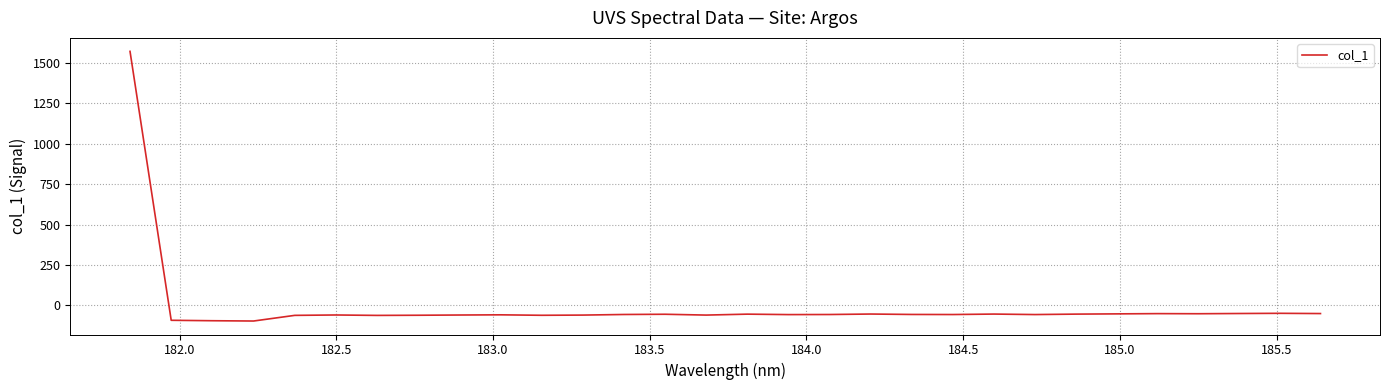

What is the maximum value shown in the chart?

1571.4